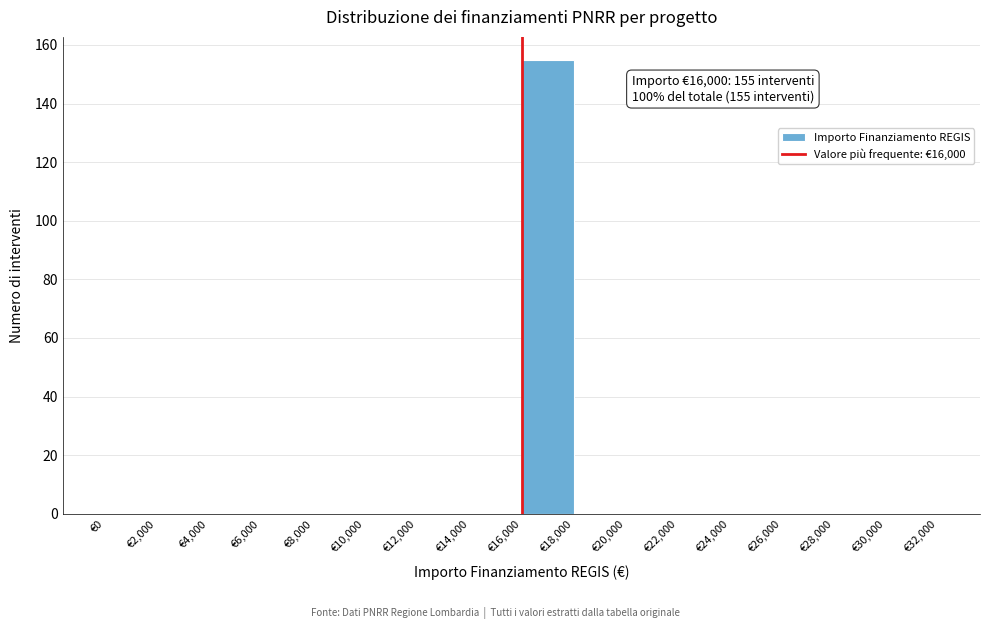

Over which range of the x-axis is the bar tallest?

16000 to 18000